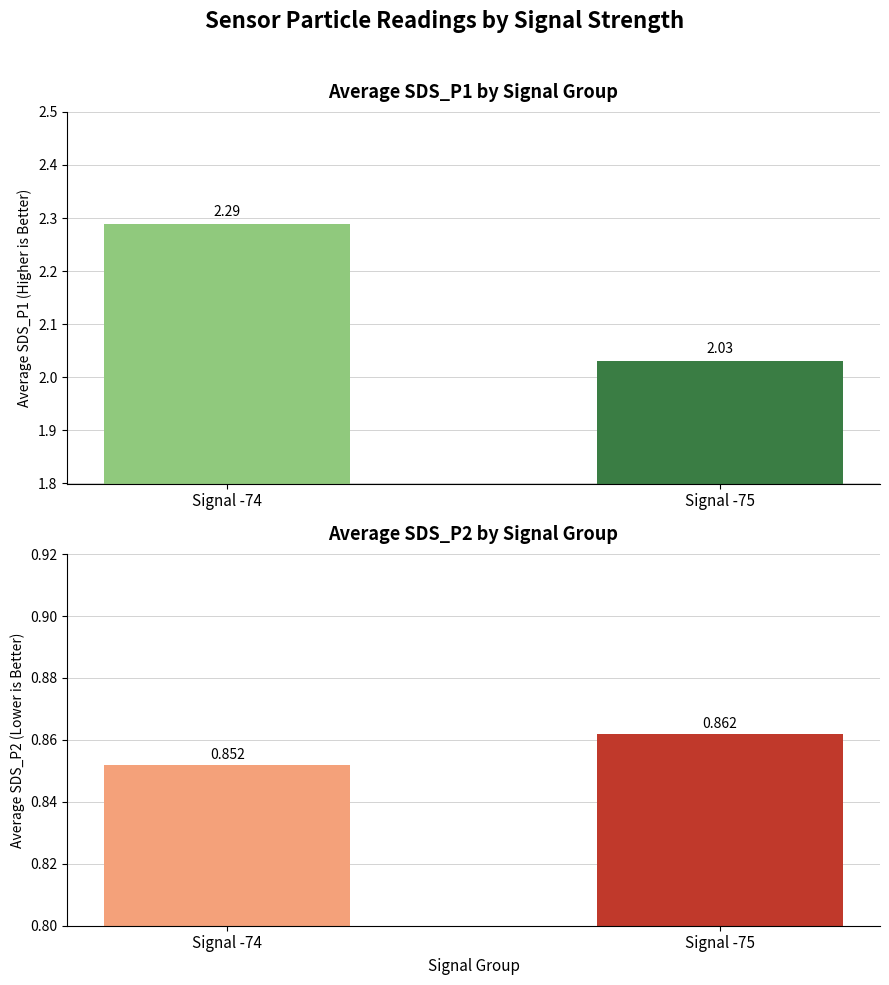

What is the average value of the SDS_P1 series?

2.2